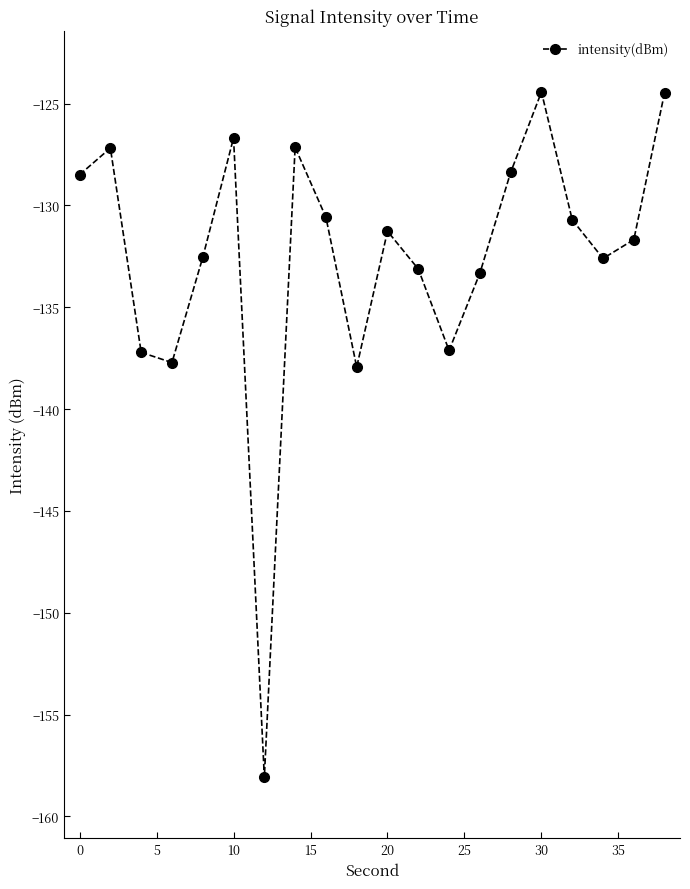

How many interior local peaks (higher than both neighbors) does the data have?

5